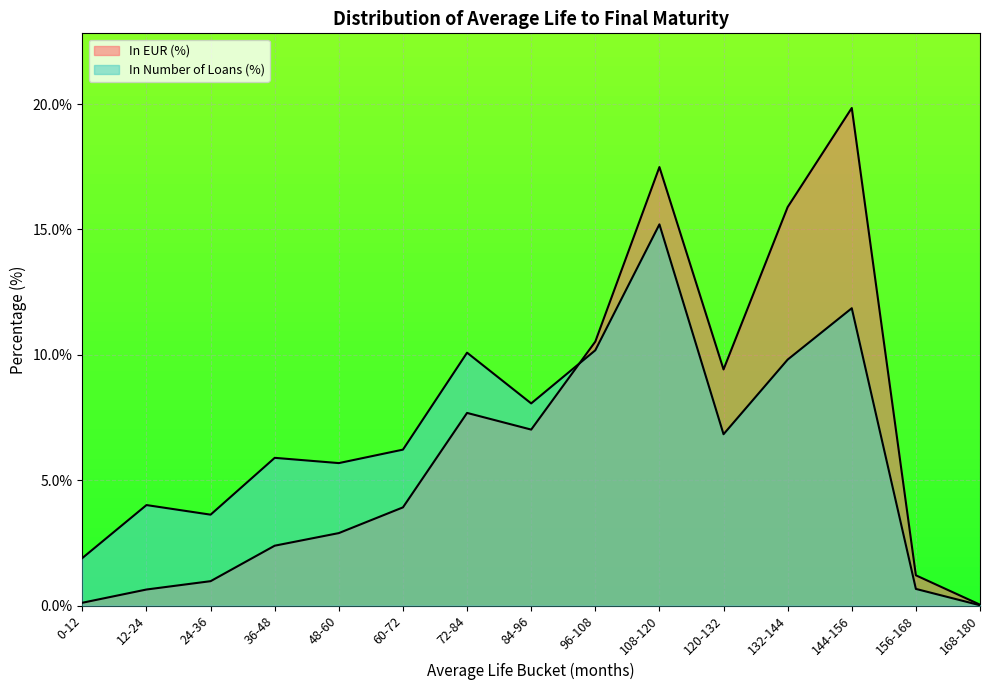

How many lines are shown in the chart?

2